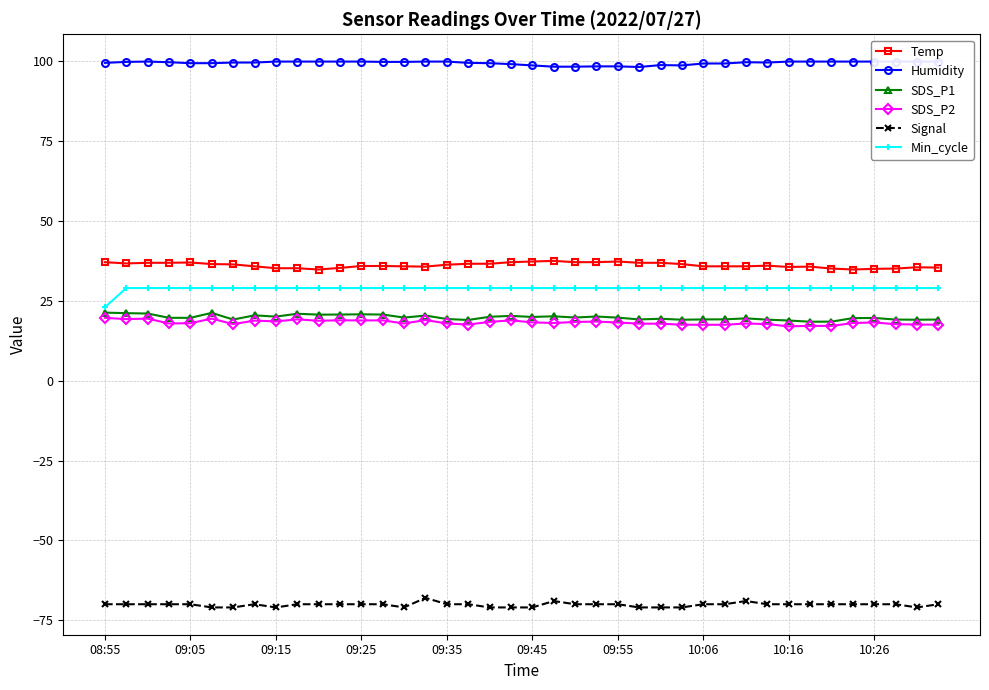

Does the chart display data point markers on the line(s)?

Yes